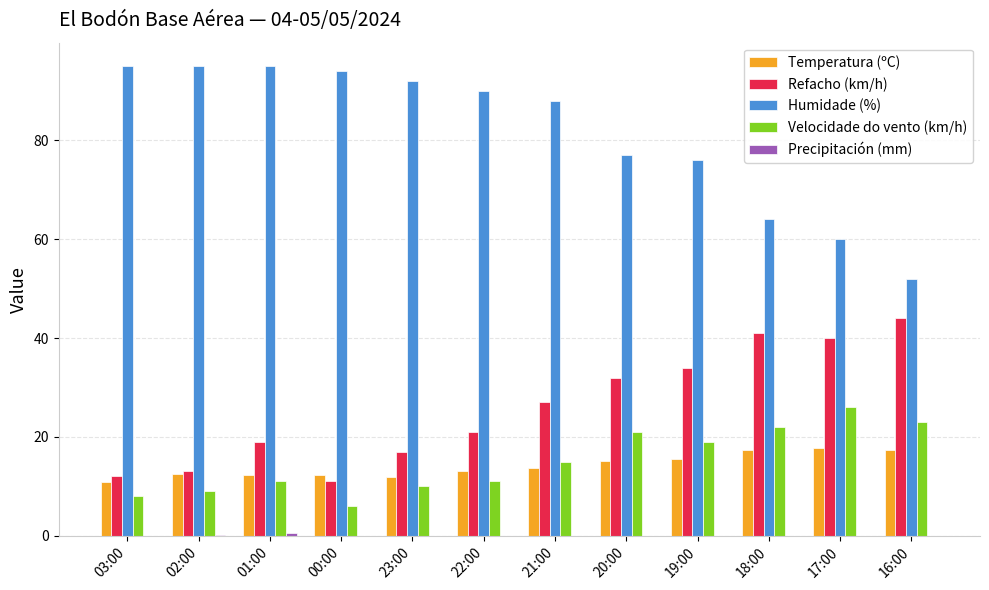

What is the sum of all Velocidade do vento (km/h) values?

181.0